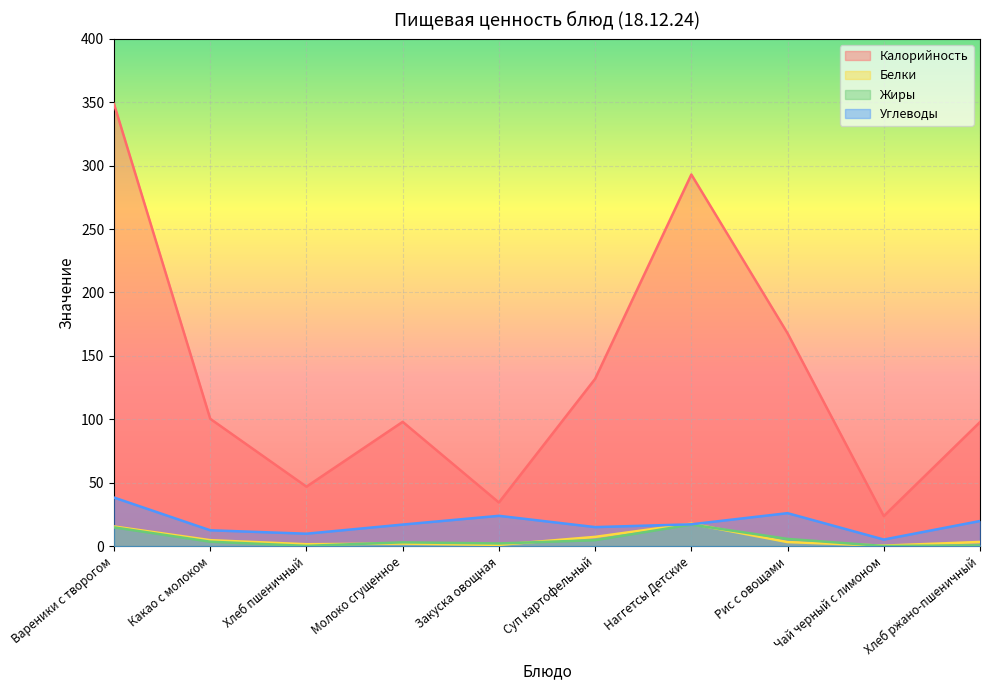

What value does the Калорийность series have at Хлеб пшеничный?

46.9